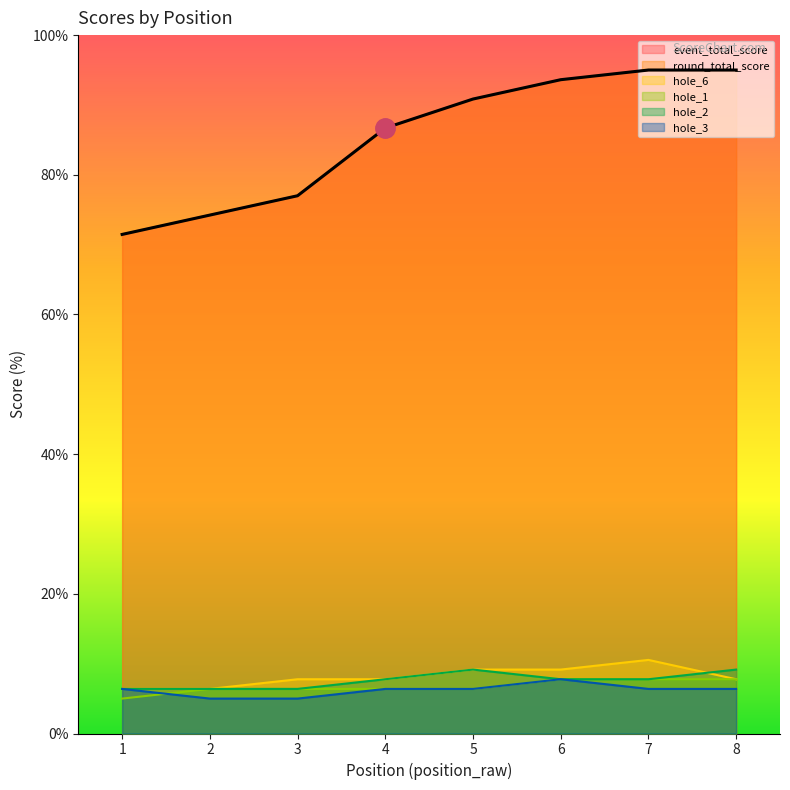

True or false: event_total_score has a value of 16.4 at 1.

False